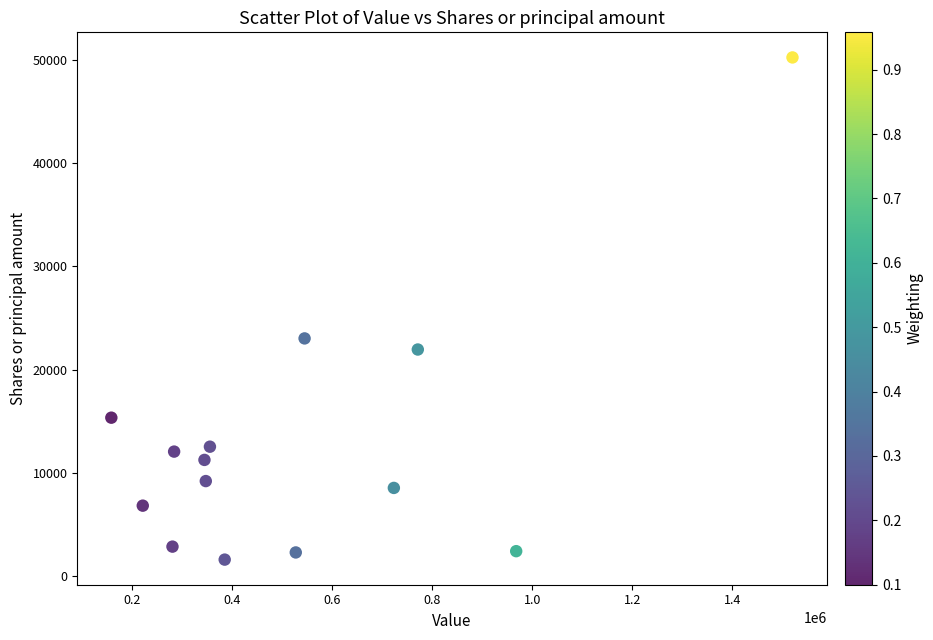

What is the range of Y values (max minus min)?

48750